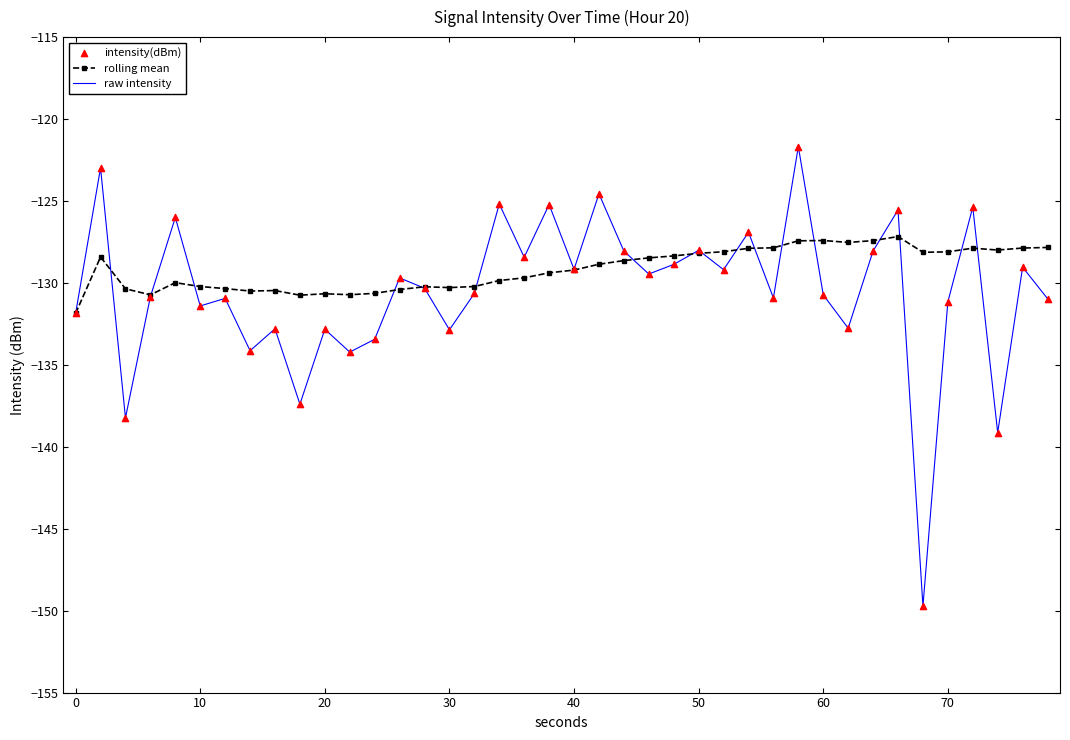

Which series has the largest range (max minus min)?

raw intensity